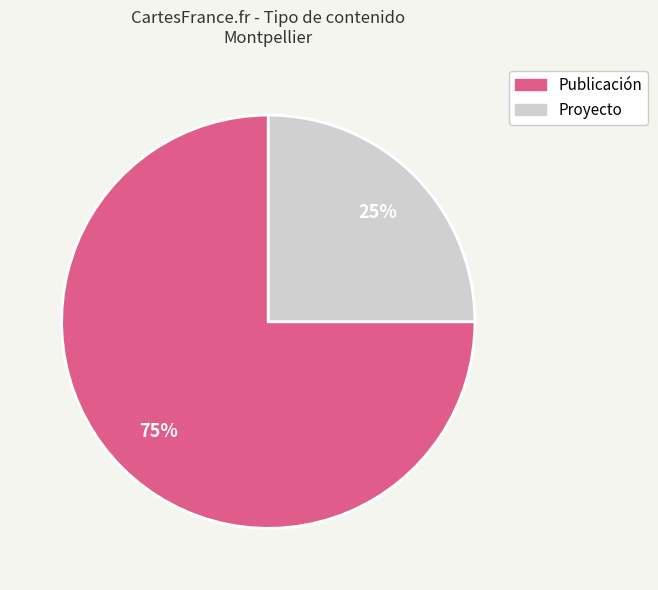

To the nearest percent, what is the average slice percentage?

50%